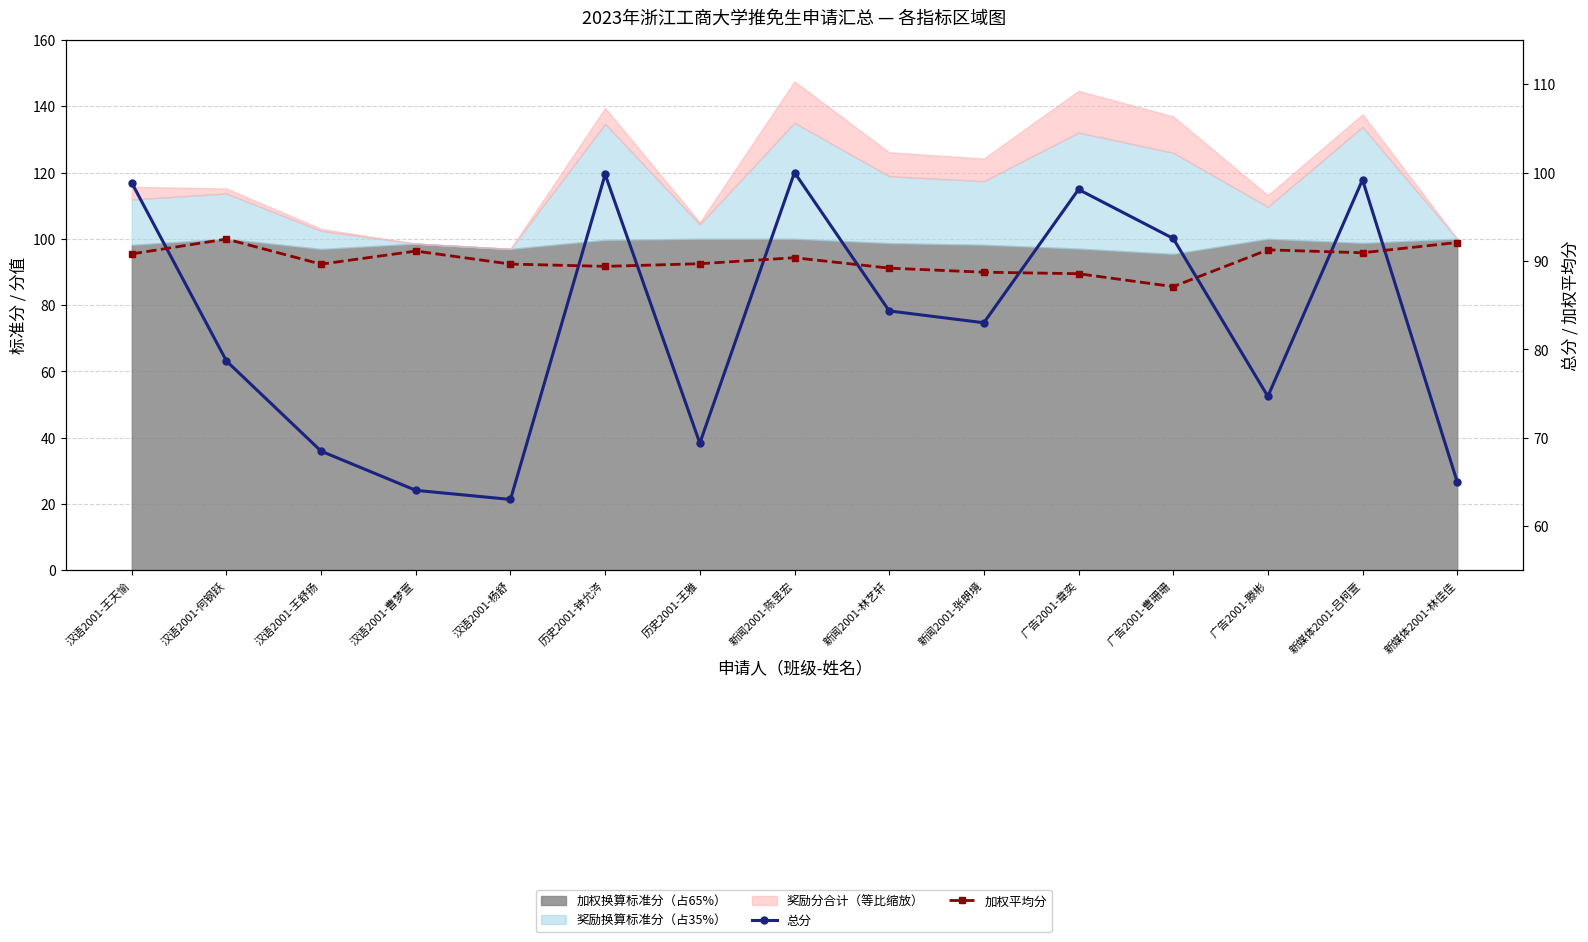

What value does the 加权平均分 series have at 新闻2001-张朗境?

88.7